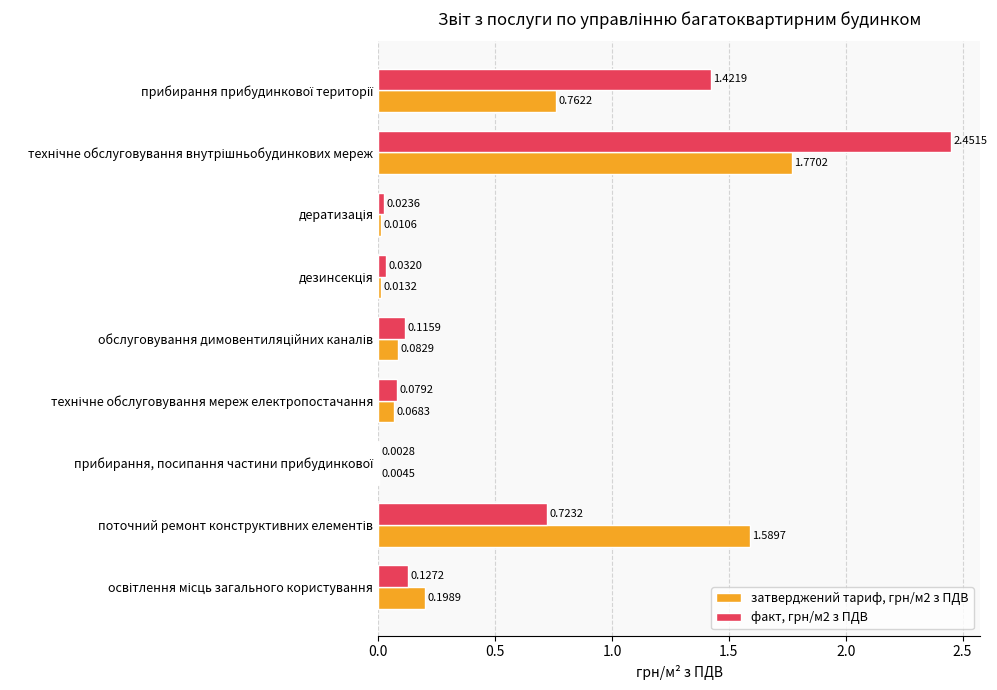

What is the sum of all затверджений тариф, грн/м2 з ПДВ values?

4.5